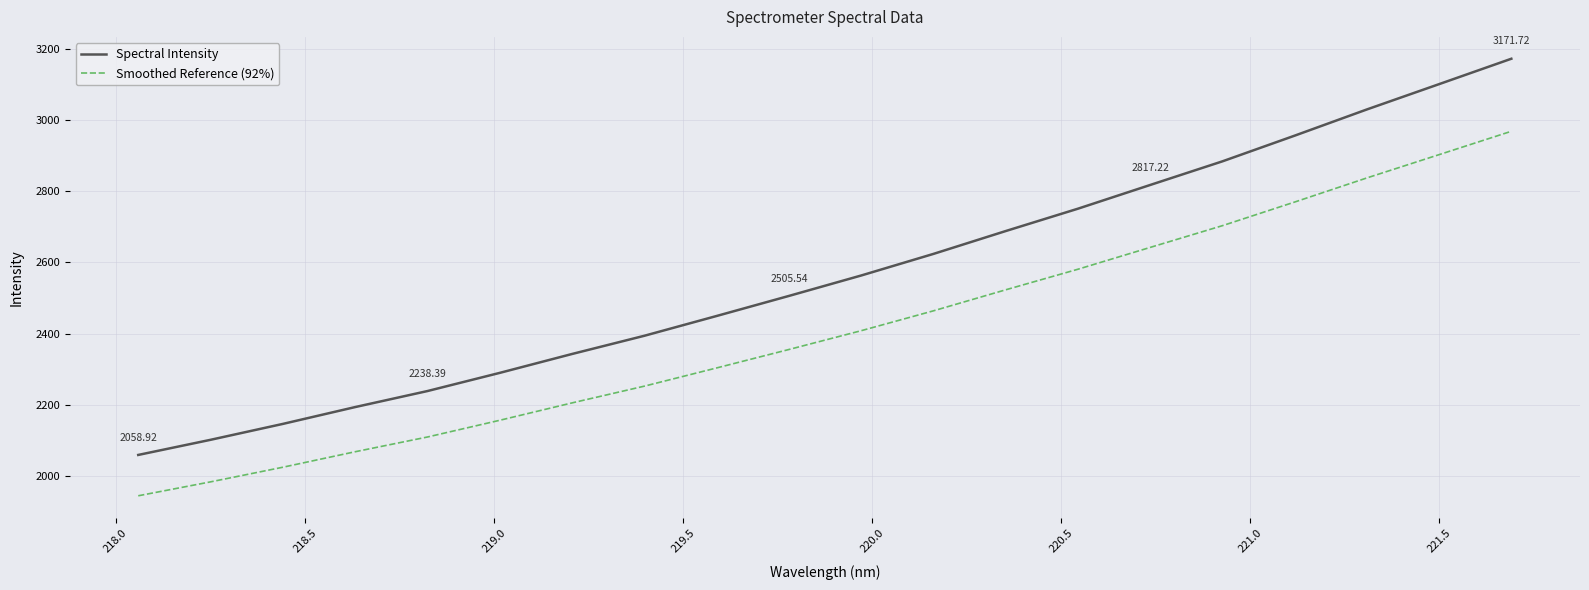

True or false: Smoothed Reference (92%) and Spectral Intensity intersect in this chart.

False